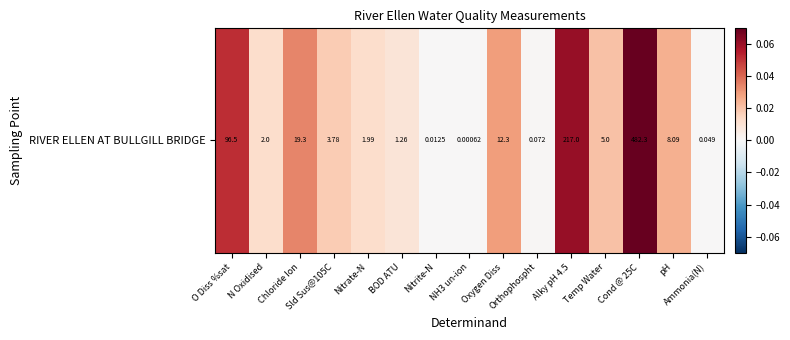

Which label corresponds to the largest value in the chart?

Cond @ 25C